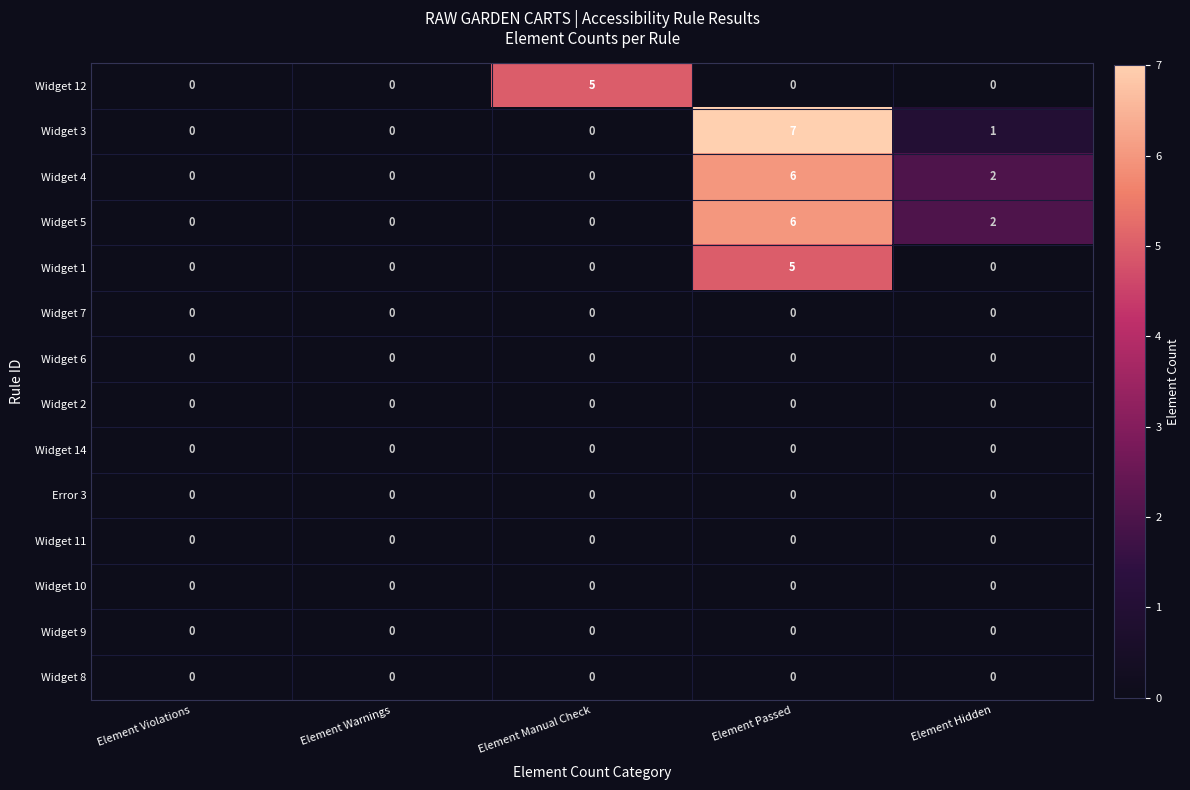

Between Element Warnings and Element Manual Check, which series saw the biggest shift?

Widget 12